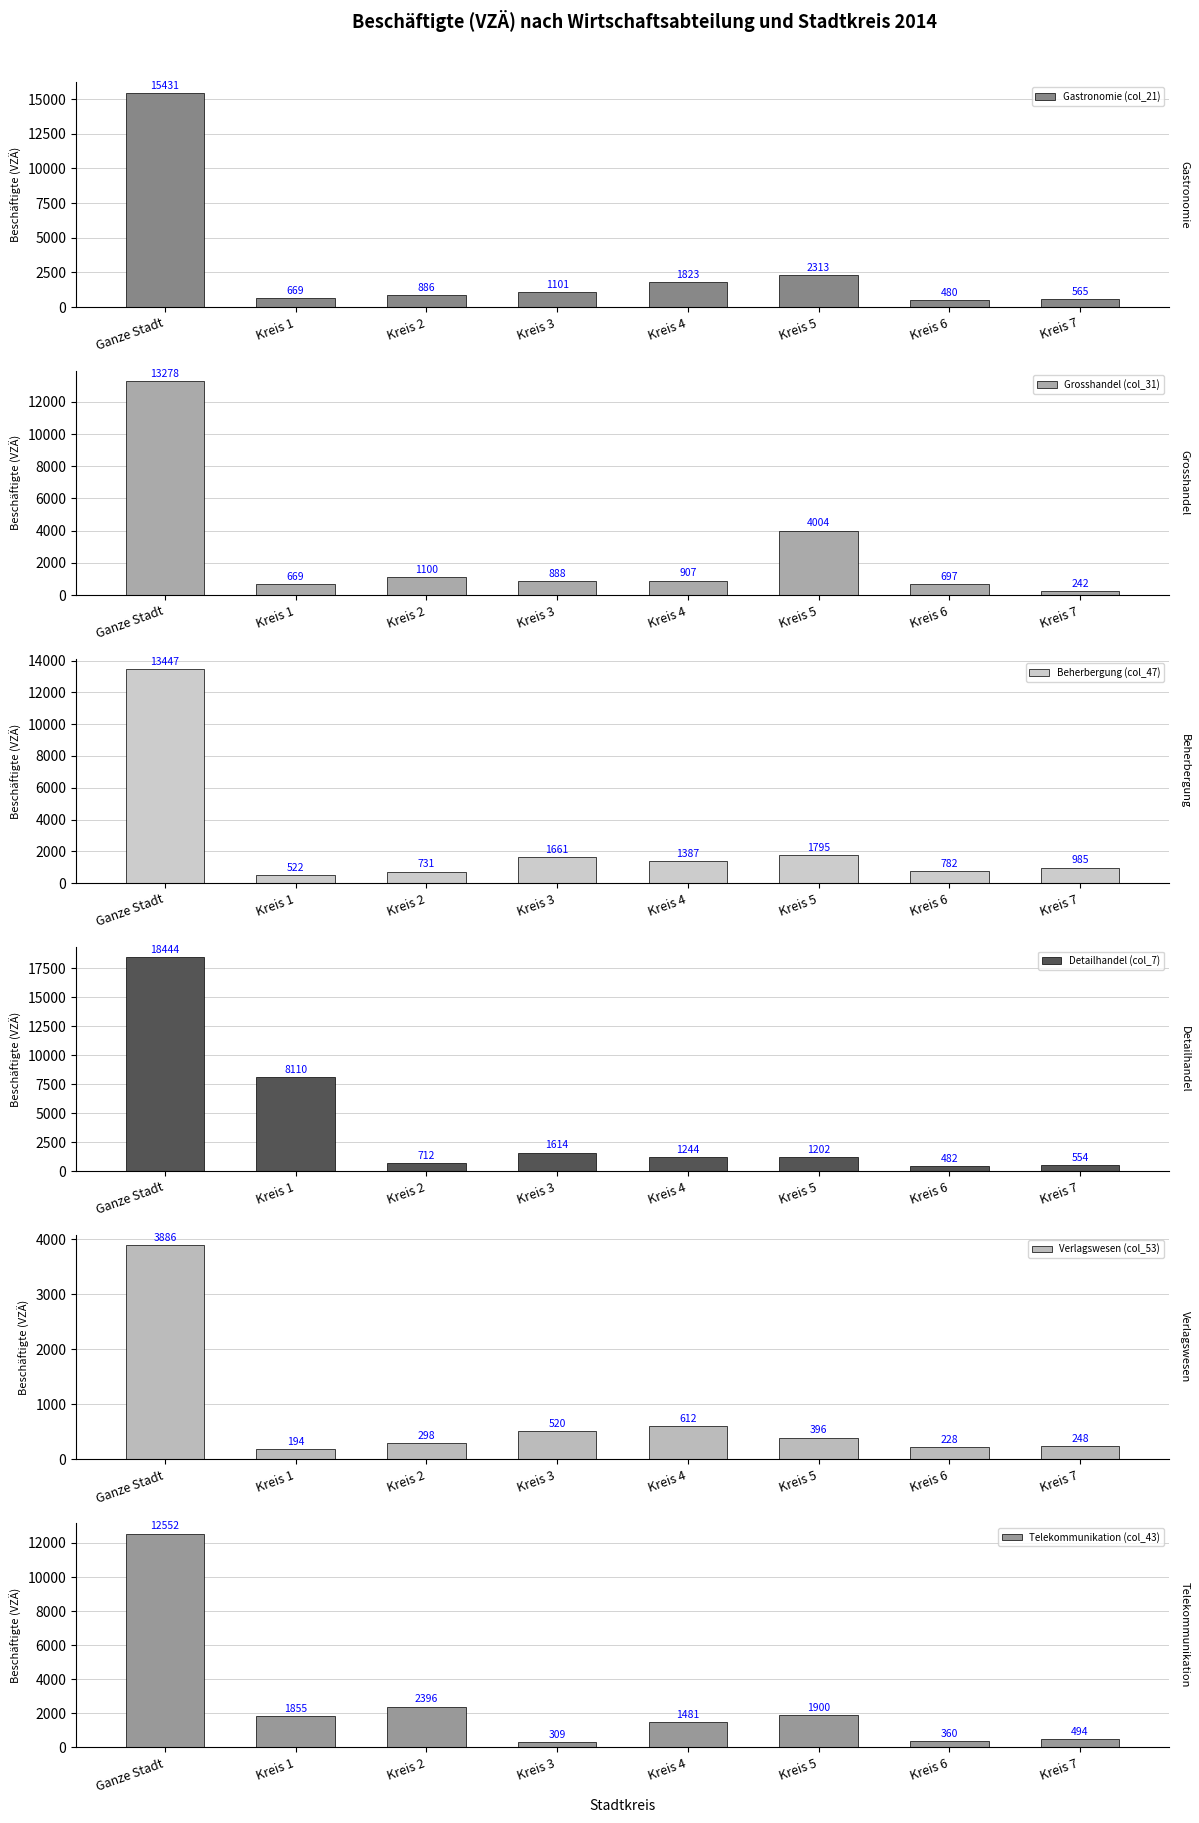

True or false: Verlagswesen (col_53) has a value of 194 at Kreis 1.

True